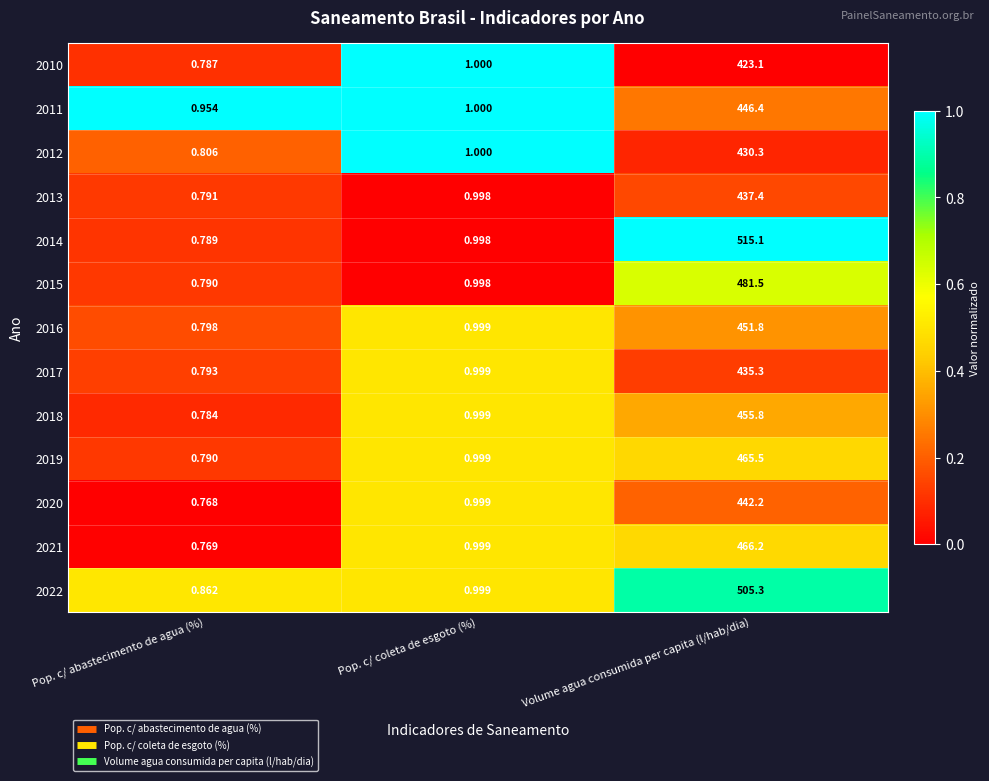

At which category does the chart reach its minimum across all series?

Pop. c/ abastecimento de agua (%)